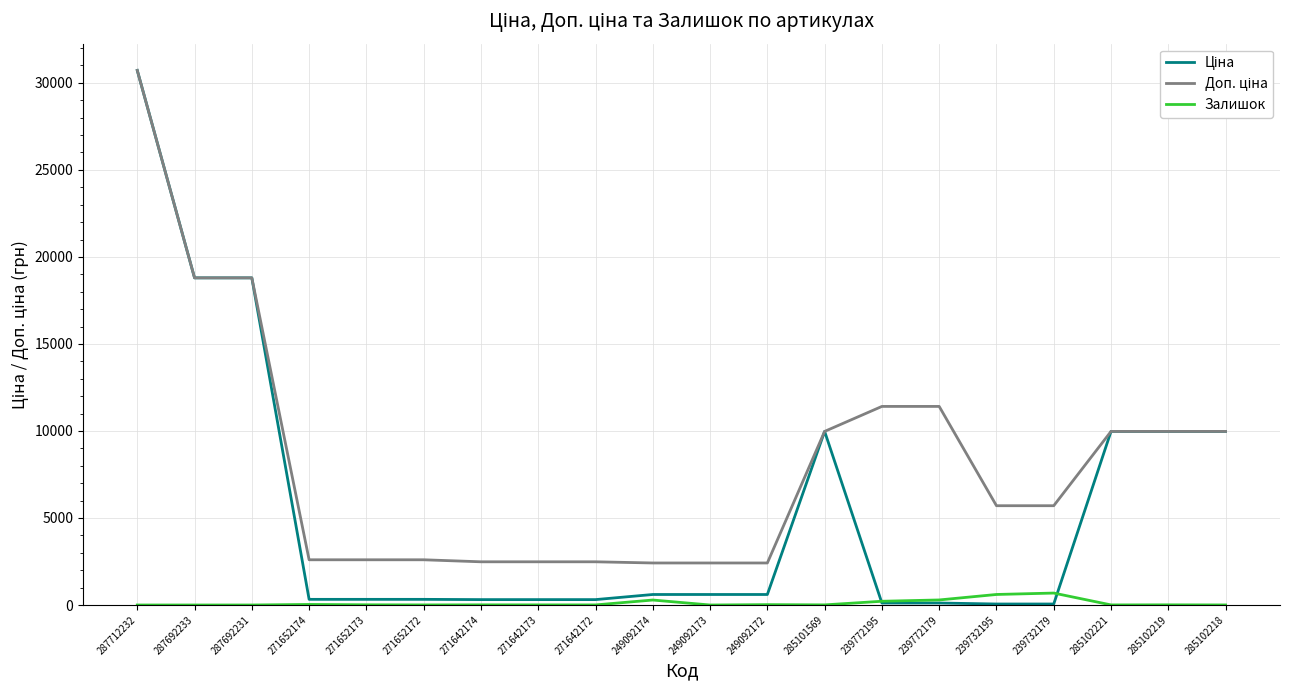

What is the maximum value shown in the chart?

30717.1